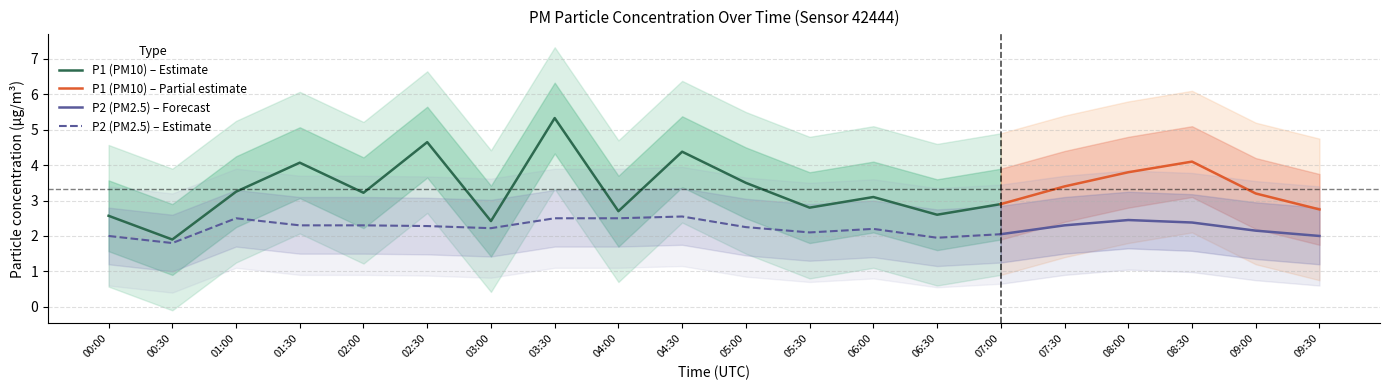

Reading left to right, list all the values displayed in this chart.

P1: 00:00=2.6	00:30=1.9	01:00=3.2	01:30=4.1	02:00=3.2	02:30=4.7	03:00=2.4	03:30=5.3	04:00=2.7	04:30=4.4	05:00=3.5	05:30=2.8	06:00=3.1	06:30=2.6	07:00=2.9	07:30=3.4	08:00=3.8	08:30=4.1	09:00=3.2	09:30=2.8
P2: 00:00=2.0	00:30=1.8	01:00=2.5	01:30=2.3	02:00=2.3	02:30=2.3	03:00=2.2	03:30=2.5	04:00=2.5	04:30=2.5	05:00=2.2	05:30=2.1	06:00=2.2	06:30=1.9	07:00=2.0	07:30=2.3	08:00=2.5	08:30=2.4	09:00=2.1	09:30=2.0